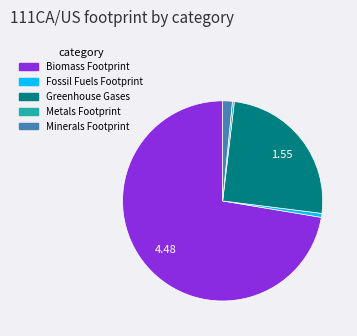

The Biomass Footprint slice represents 72% of the pie. True or false?

True